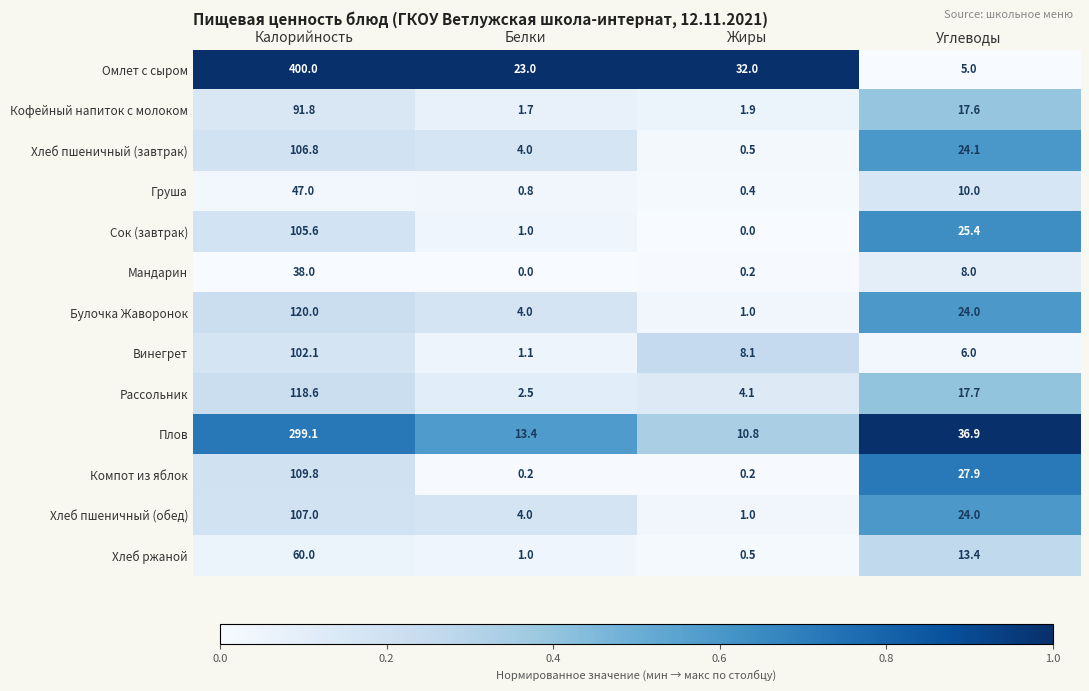

True or false: Плов has a value of 36.9 at Углеводы.

True